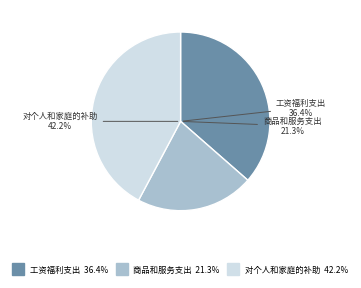

To the nearest percent, what is the difference between the largest and smallest slice percentages?

21%